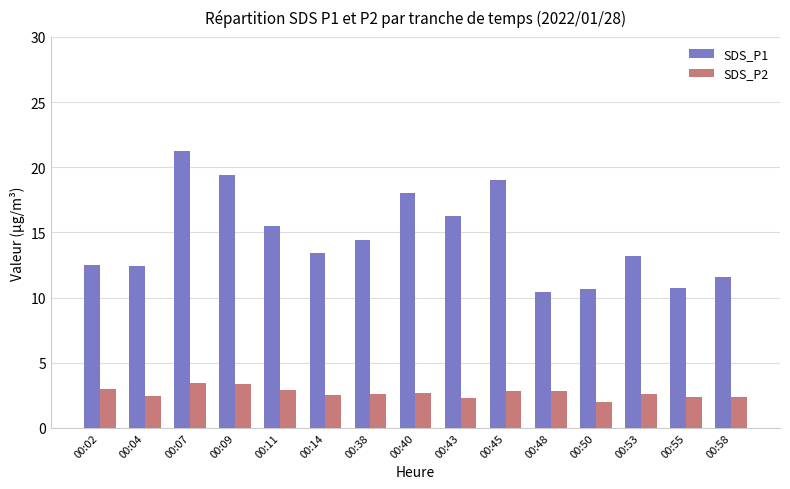

Is it true that SDS_P1 equals 19.1 at 00:45?

True